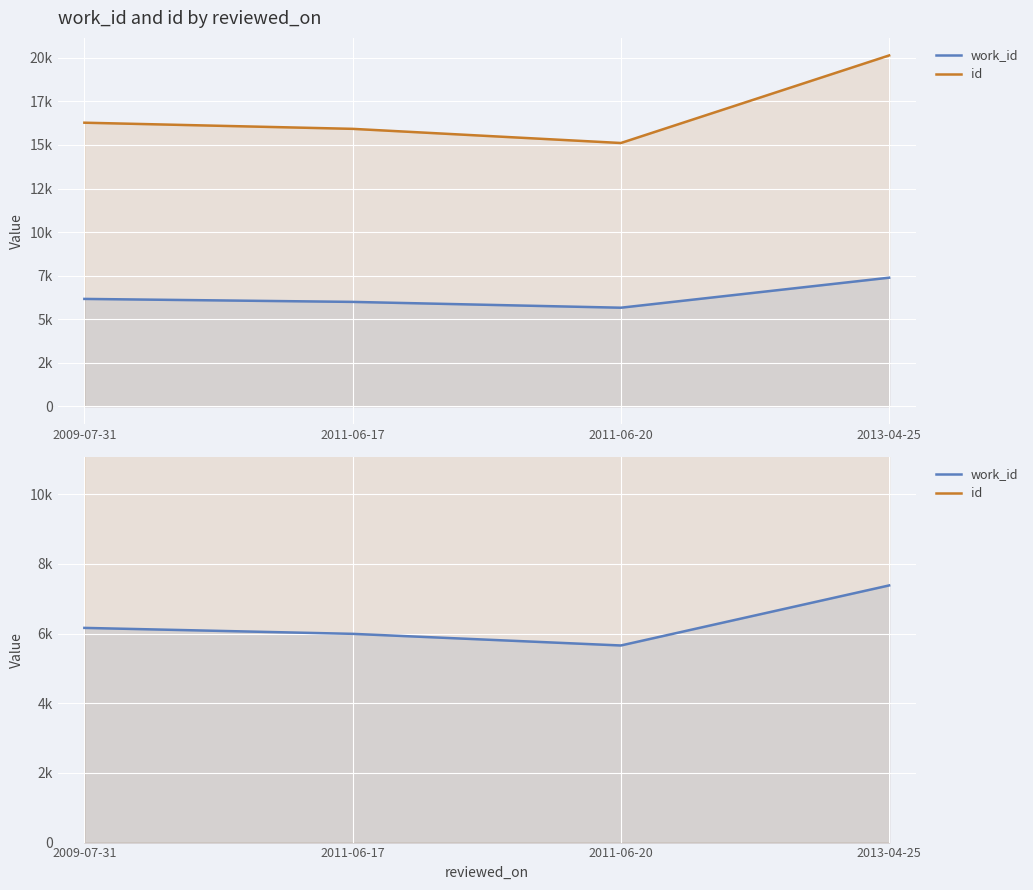

How many data points in work_id are above 6163?

1